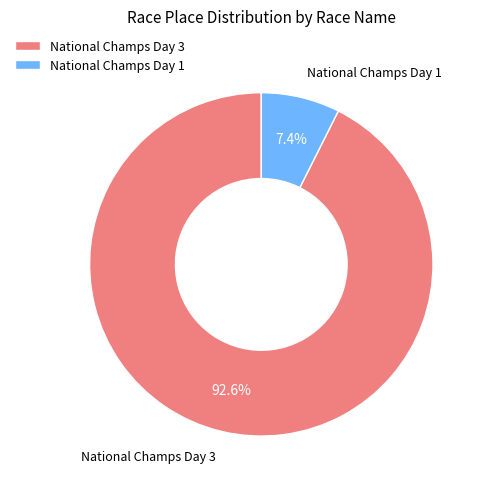

To the nearest percent, what is the difference between the National Champs Day 3 and National Champs Day 1 slice percentages?

85%